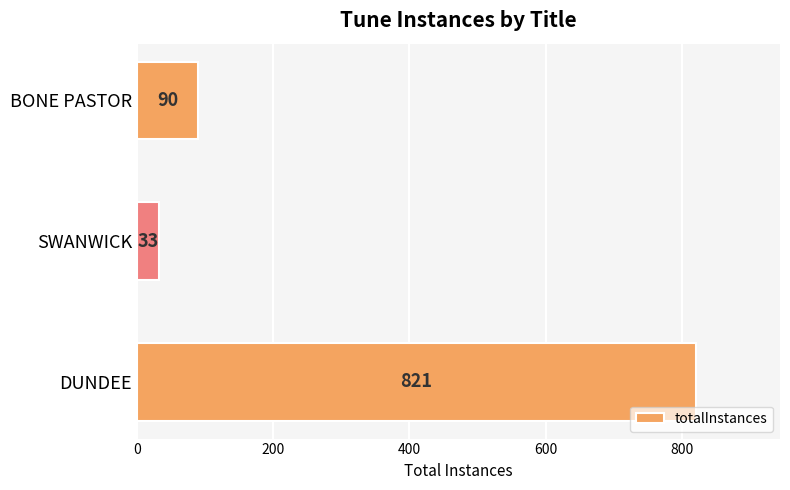

What is the difference between the second highest and minimum values?

57